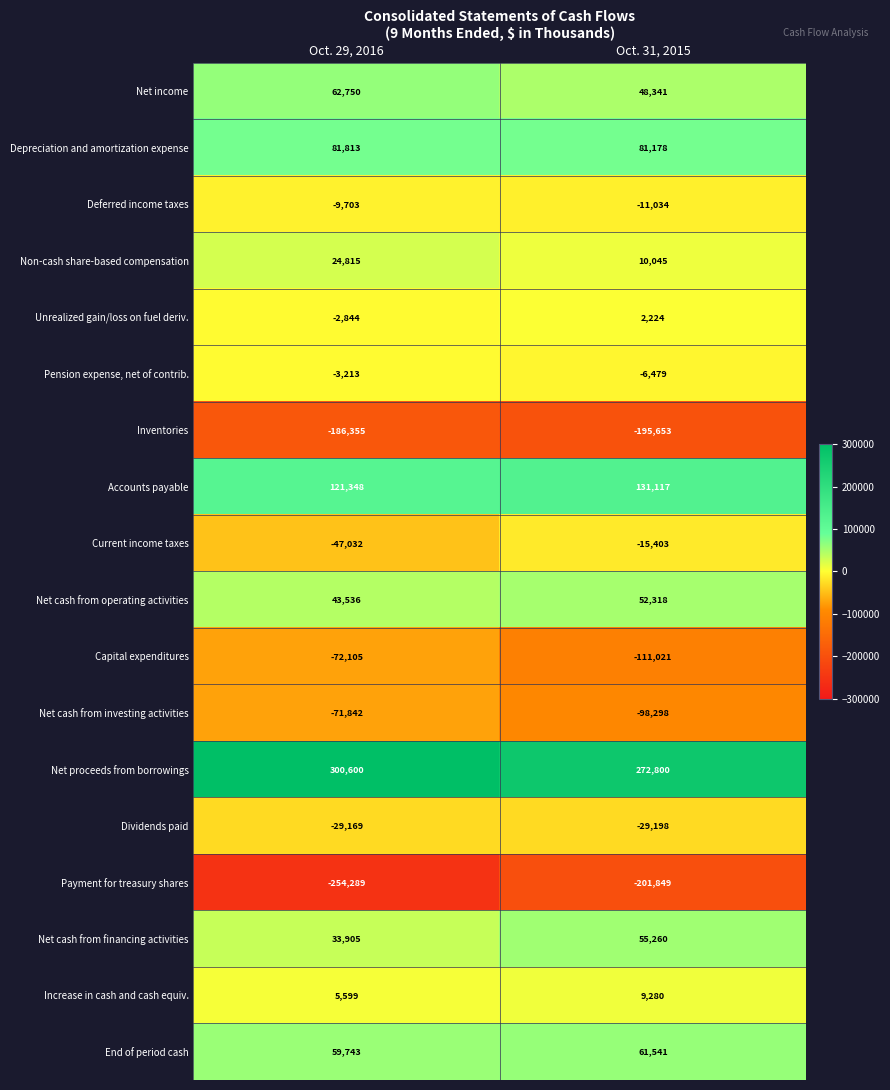

How many categories are shown in the chart?

2